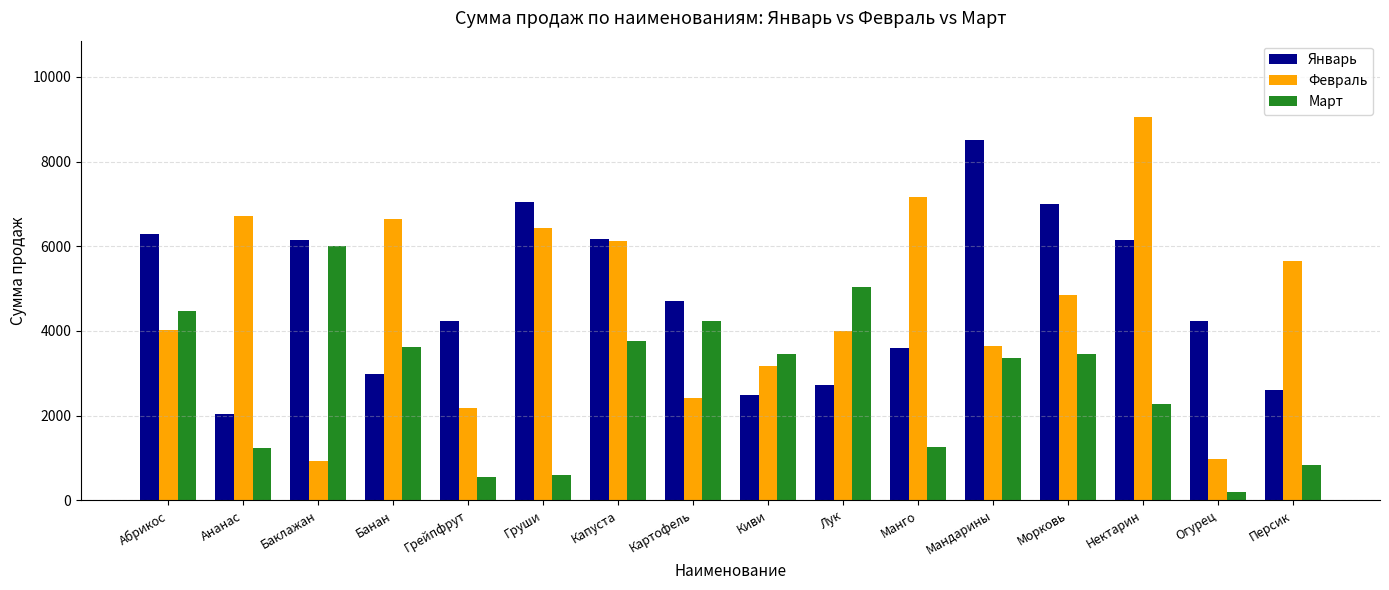

List the series in order of their peak value, lowest first.

Март, Январь, Февраль